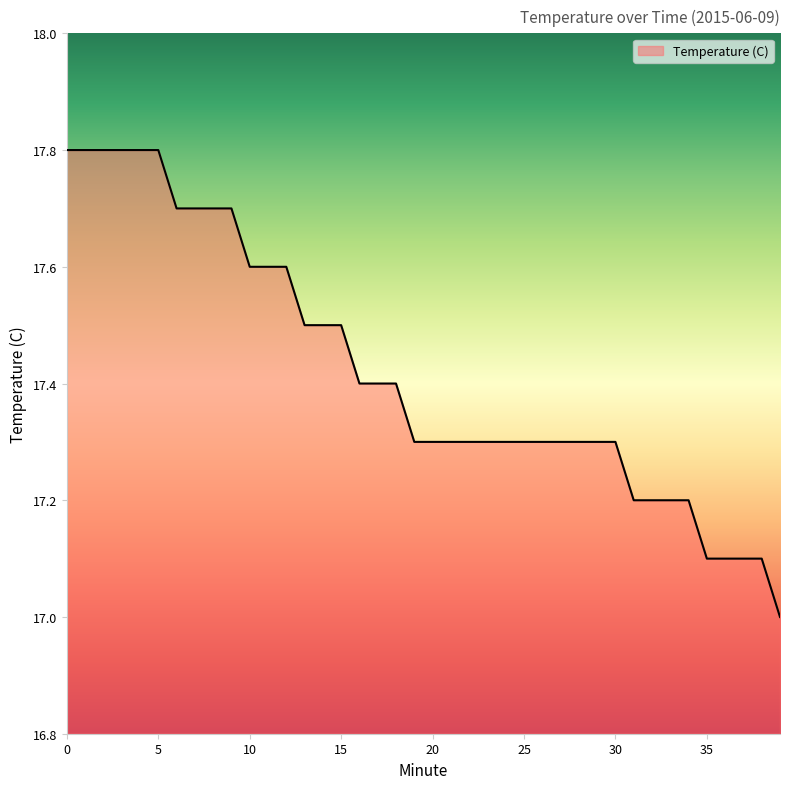

What is the difference between the maximum and minimum values?

0.8